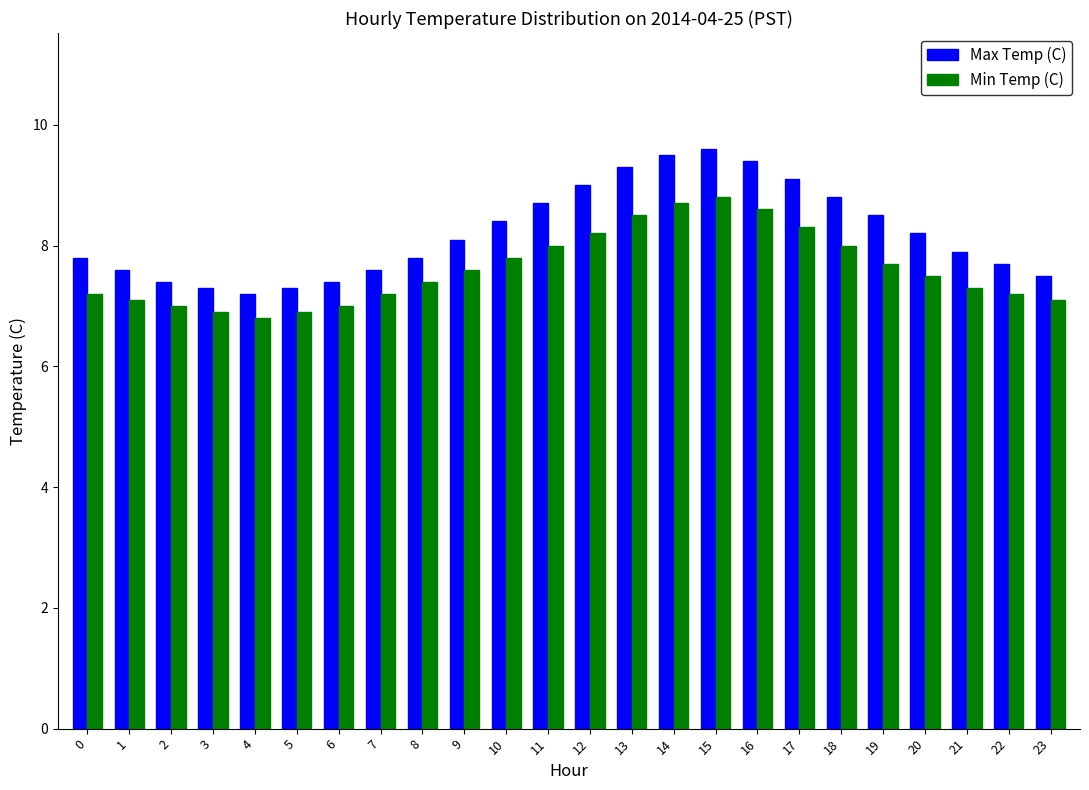

Reading right to left, what are all the values shown in this chart?

Max Temp (C): 23=7.5	22=7.7	21=7.9	20=8.2	19=8.5	18=8.8	17=9.1	16=9.4	15=9.6	14=9.5	13=9.3	12=9.0	11=8.7	10=8.4	9=8.1	8=7.8	7=7.6	6=7.4	5=7.3	4=7.2	3=7.3	2=7.4	1=7.6	0=7.8
Min Temp (C): 23=7.1	22=7.2	21=7.3	20=7.5	19=7.7	18=8.0	17=8.3	16=8.6	15=8.8	14=8.7	13=8.5	12=8.2	11=8.0	10=7.8	9=7.6	8=7.4	7=7.2	6=7.0	5=6.9	4=6.8	3=6.9	2=7.0	1=7.1	0=7.2